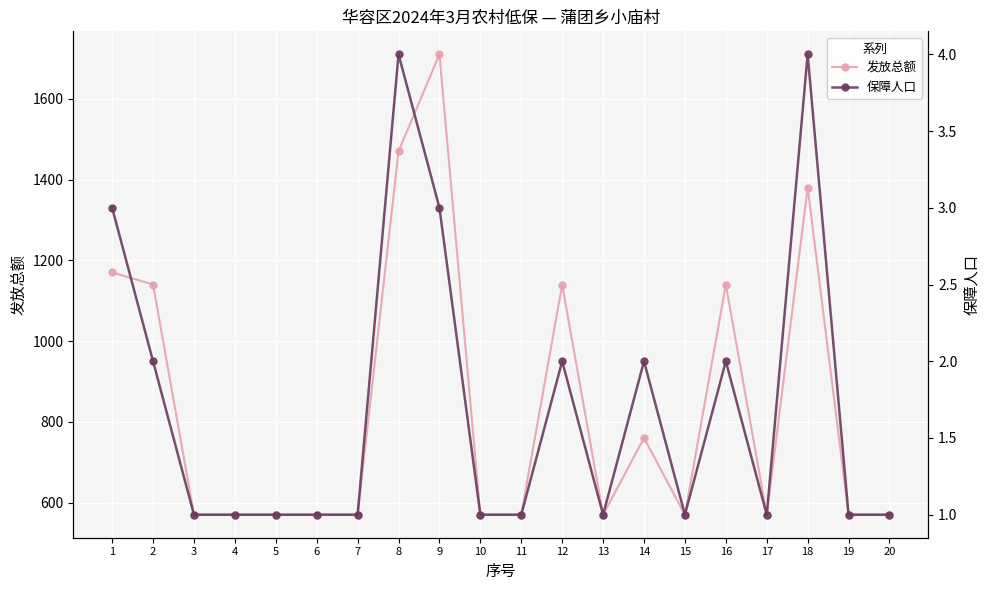

True or false: 保障人口 and 发放总额 cross at least once.

False